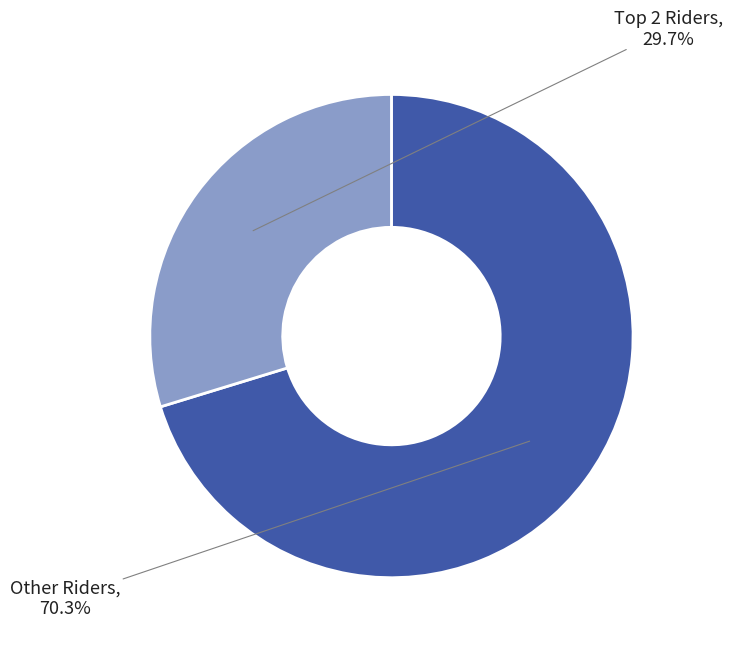

Does any single category account for the majority?

Yes